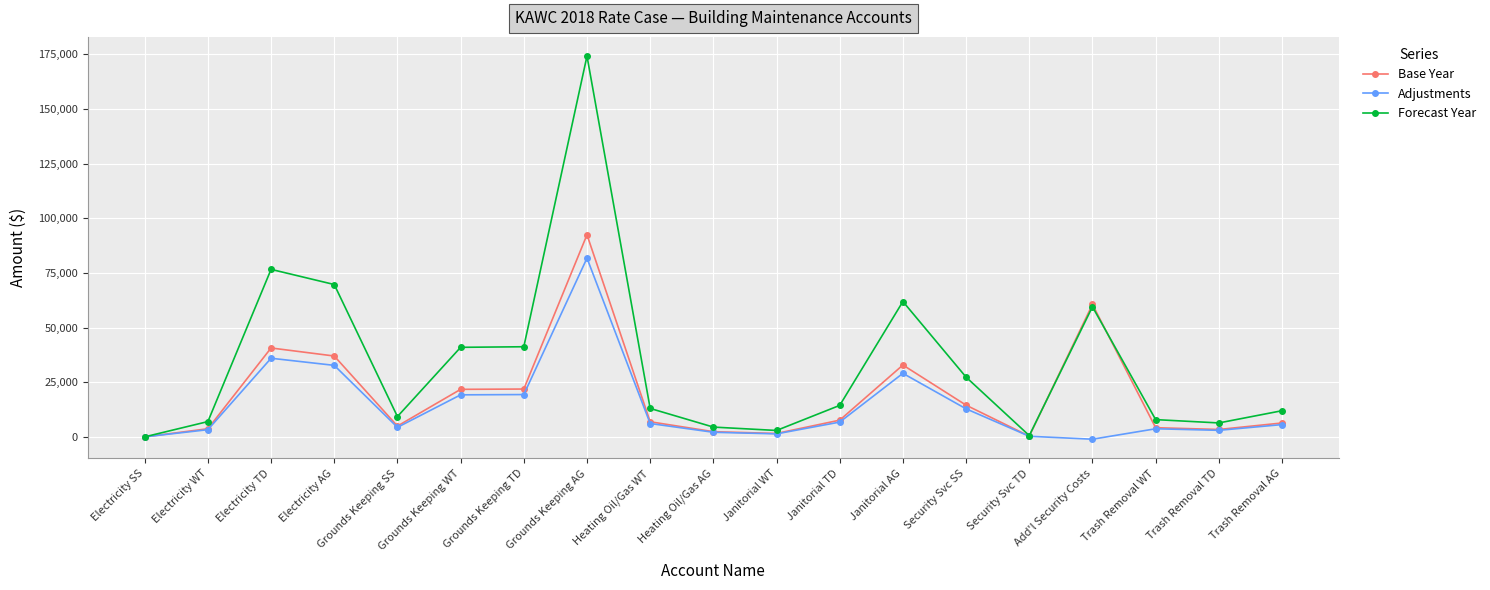

What is the label of the 17th point from the right?

Electricity TD